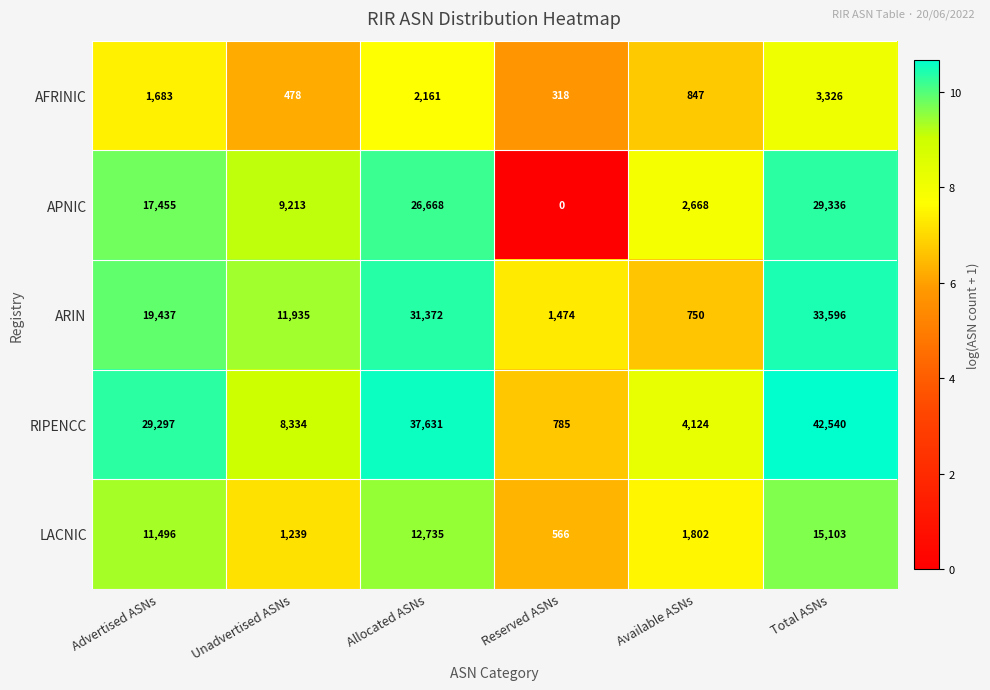

How many categories are shown in the chart?

6